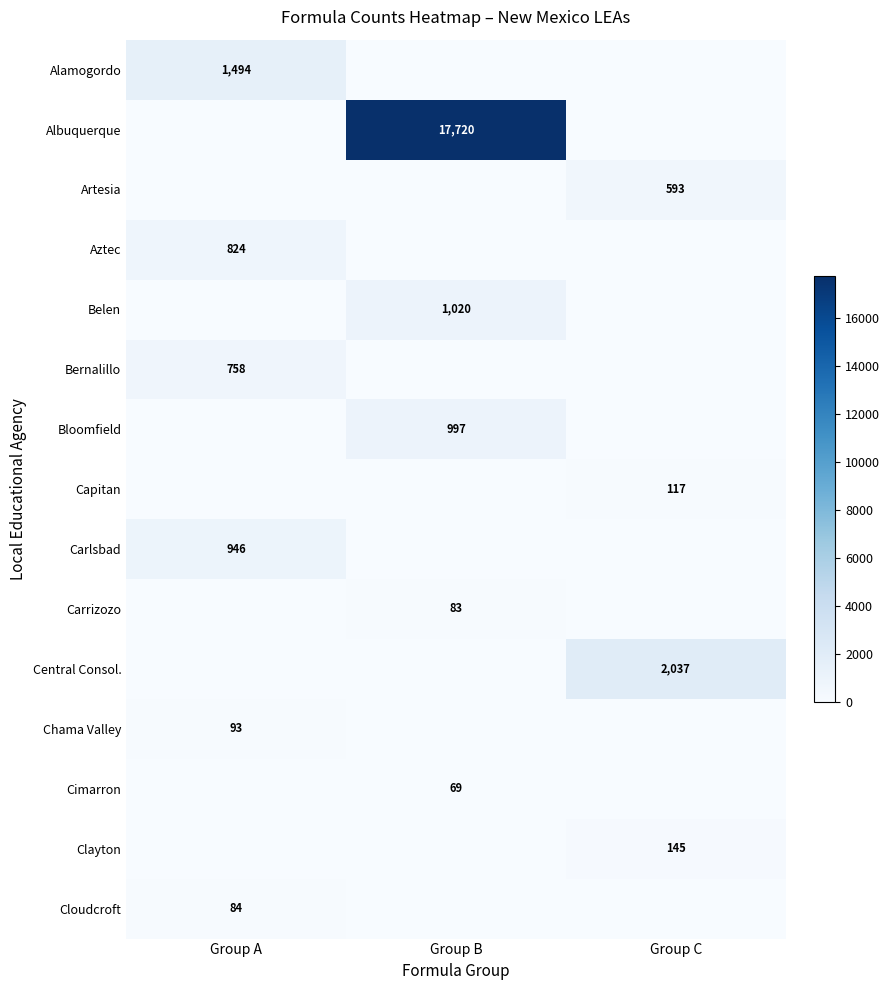

Is it true that Albuquerque equals 28538 at Group B?

False